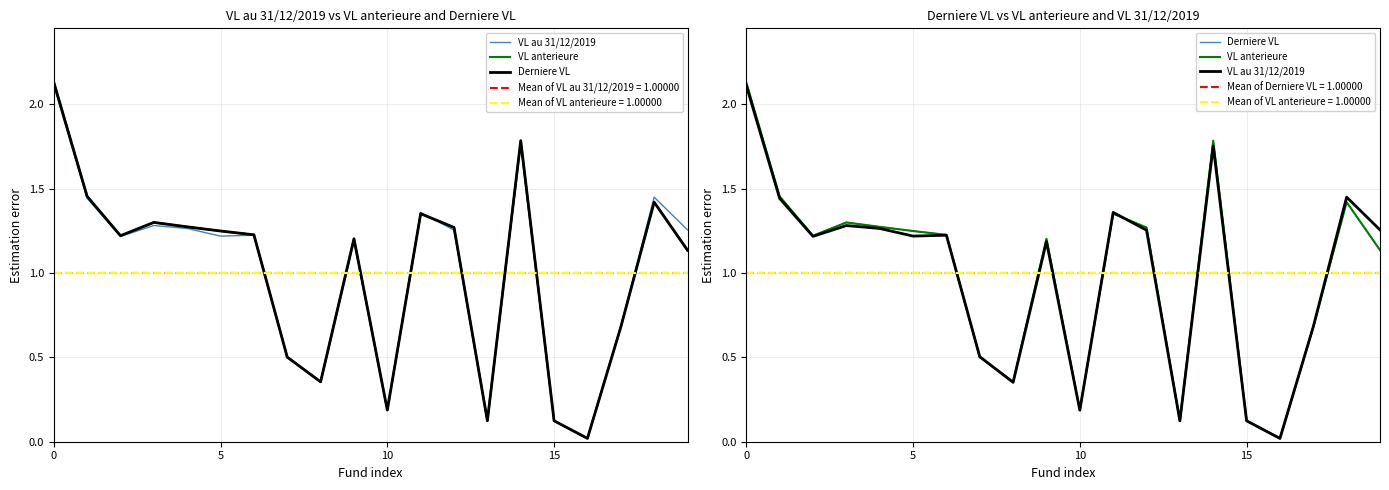

In VL anterieure, how many points are higher than both neighbors (excluding endpoints)?

5